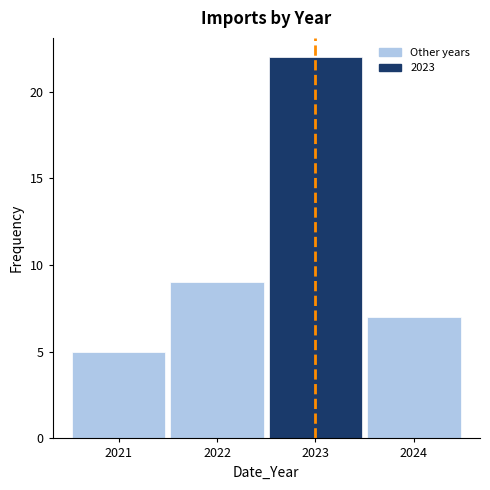

How tall is the bar that spans 2020.5 to 2021.5 on the x-axis? The values are not printed on the chart, so give them approximately, as read against the axis.

5